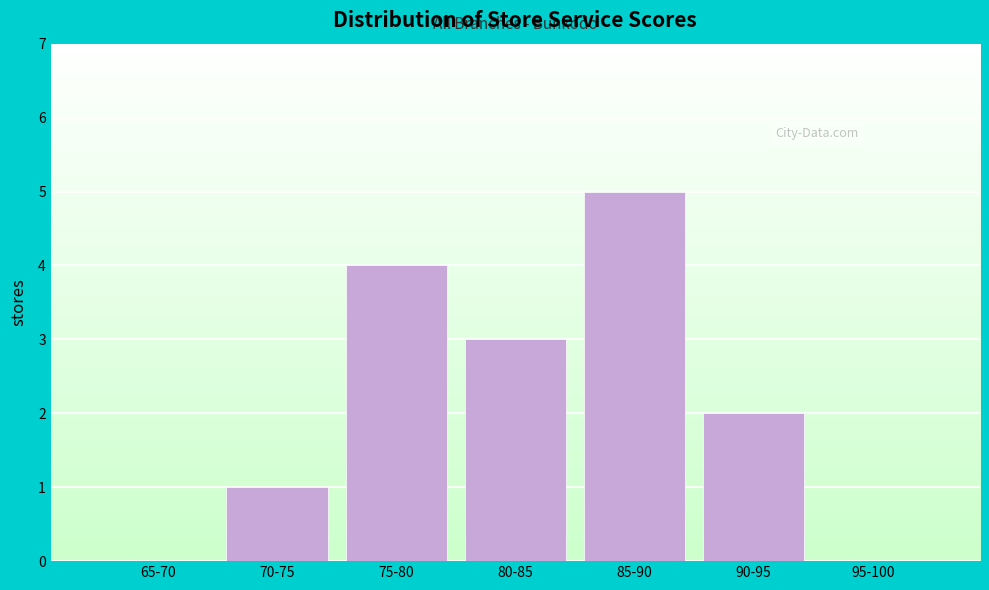

Reading left to right, transcribe all the data shown in this chart.

65-70=0	70-75=1	75-80=4	80-85=3	85-90=5	90-95=2	95-100=0